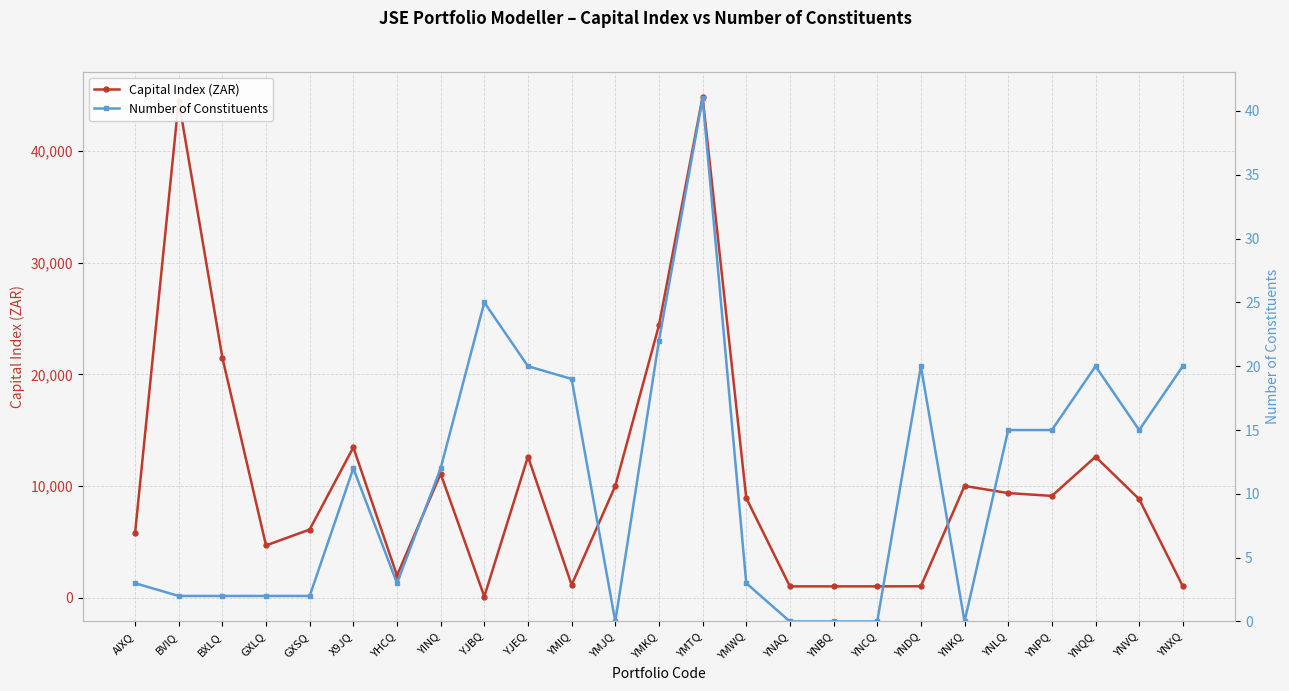

Which series has the largest total across all categories?

Capital Index (ZAR)